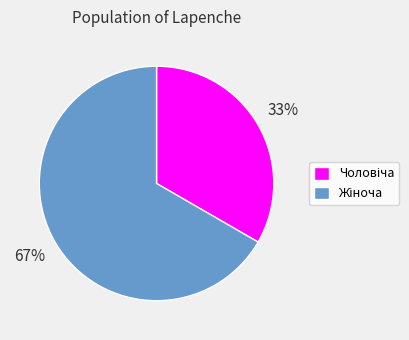

Is there any slice that represents more than half of the pie?

Yes